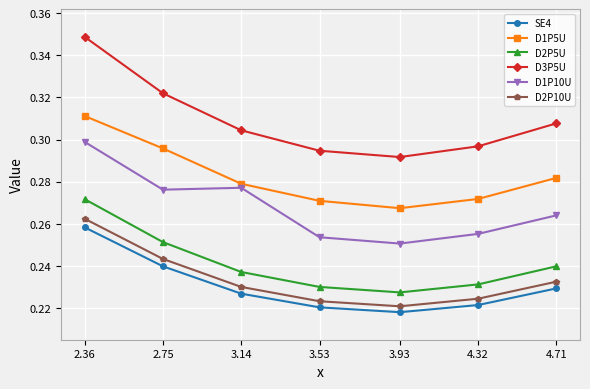

Which series has the largest total across all categories?

D3P5U